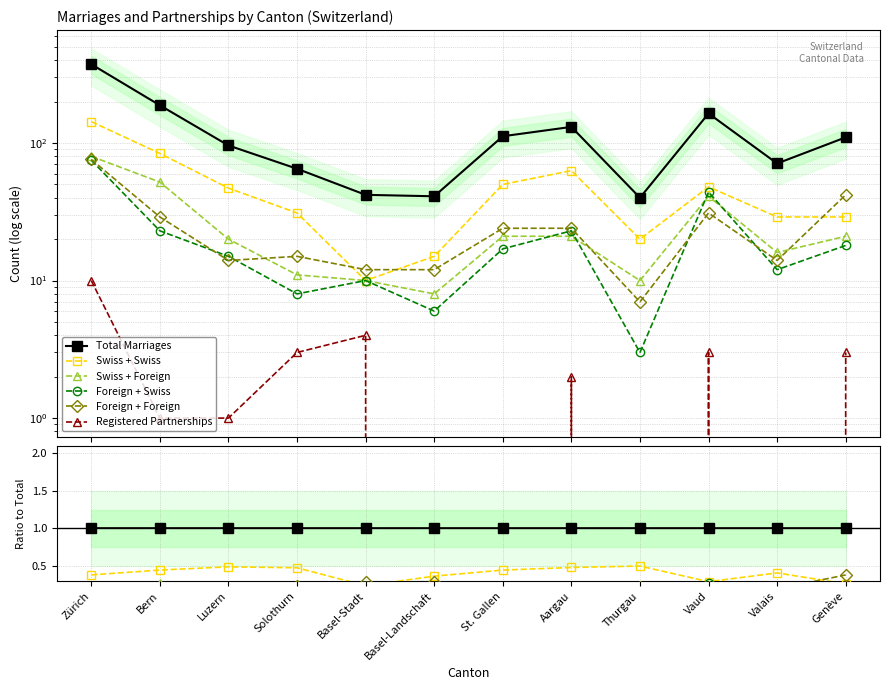

Which has a higher value, Zürich or Aargau?

Zürich